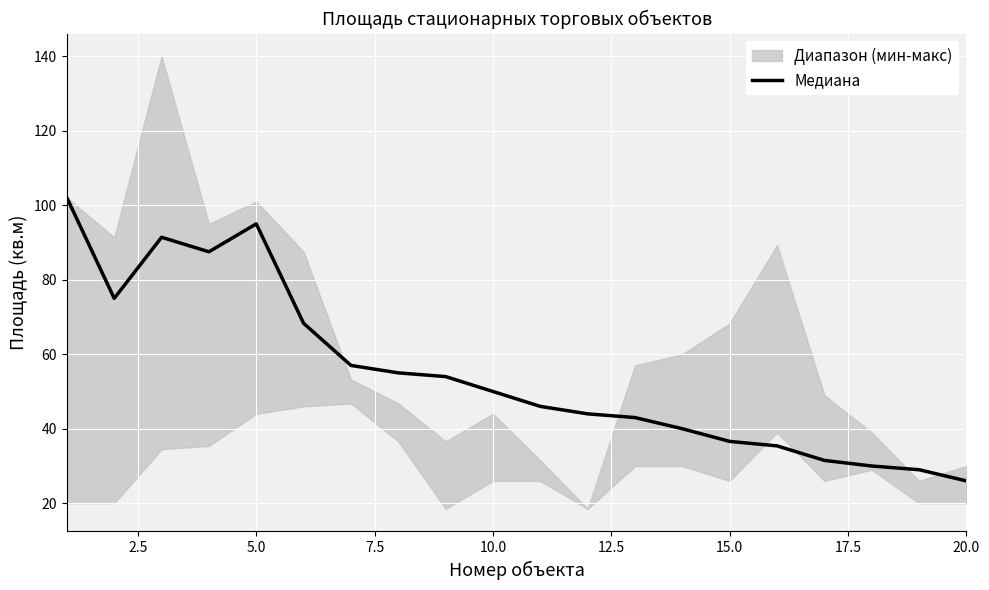

At which label does Медиана reach its minimum?

20.0